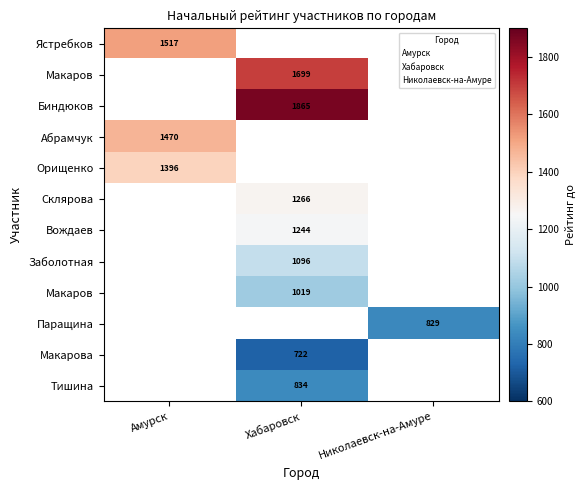

Which category has the highest value across all series?

Хабаровск